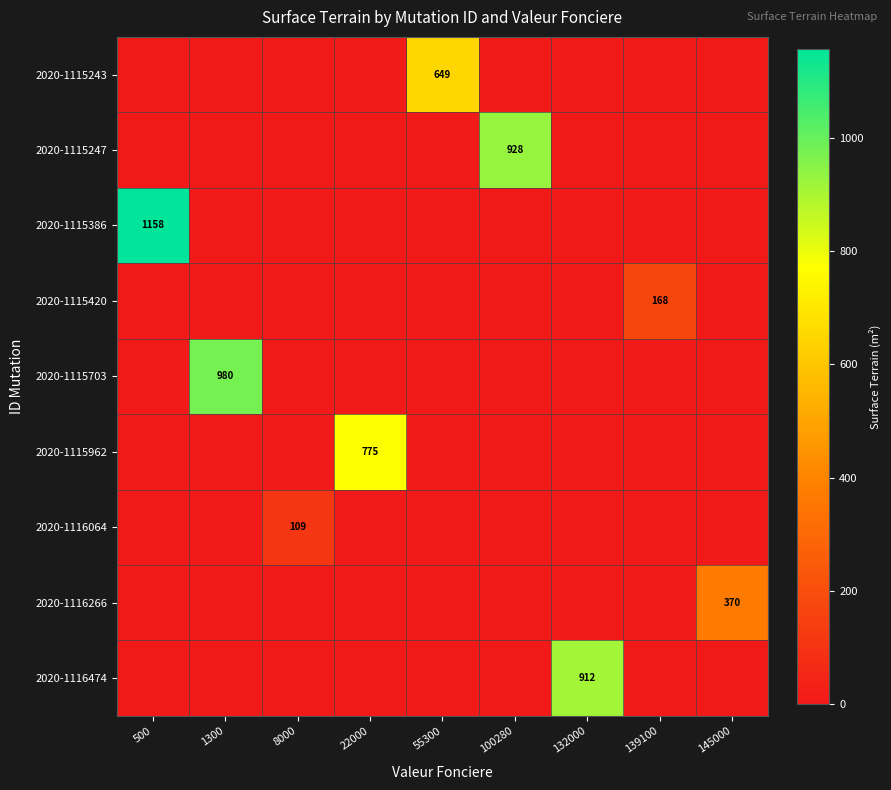

Which label corresponds to the smallest value in the chart?

500